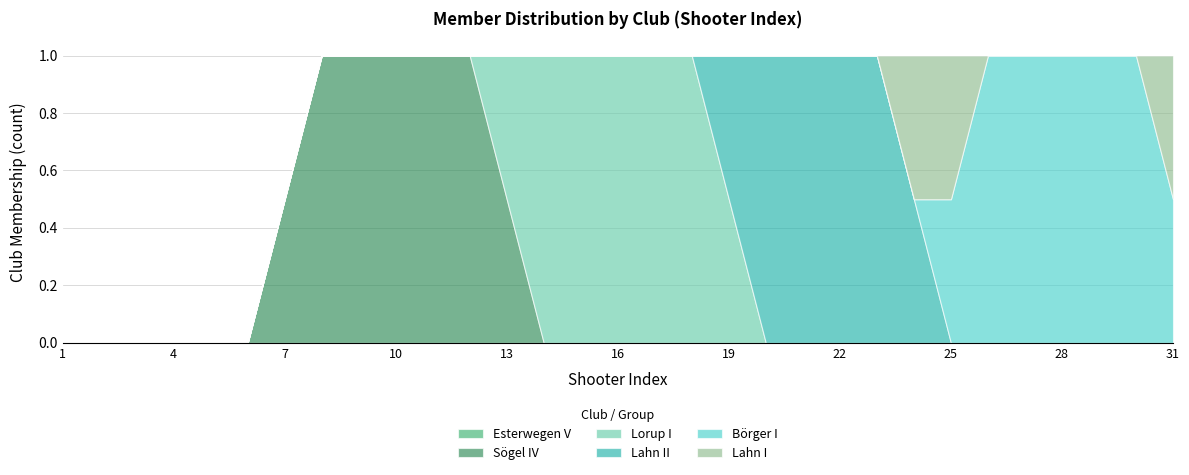

Is it true that Lahn I equals 0 at 7?

True